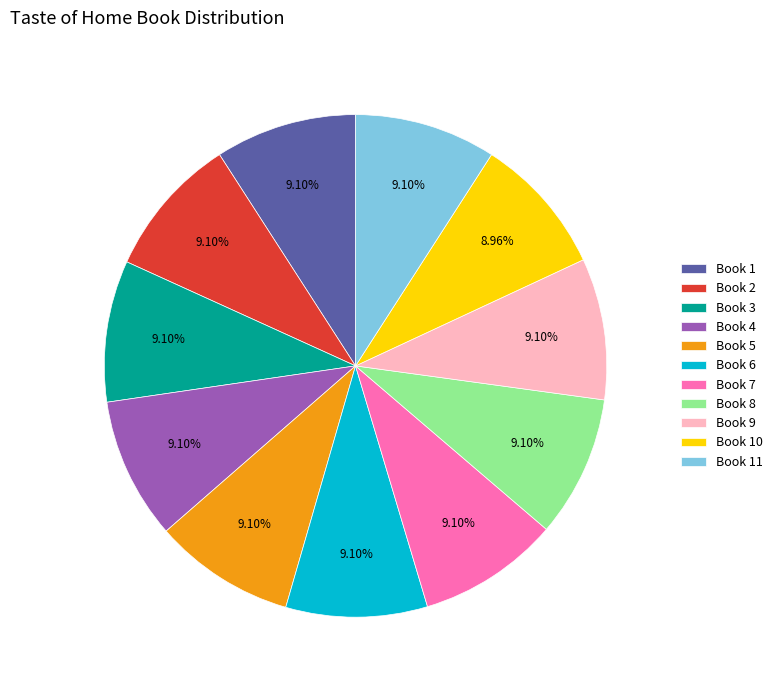

Combined, do Book 1 and Book 7 account for over 50%?

No